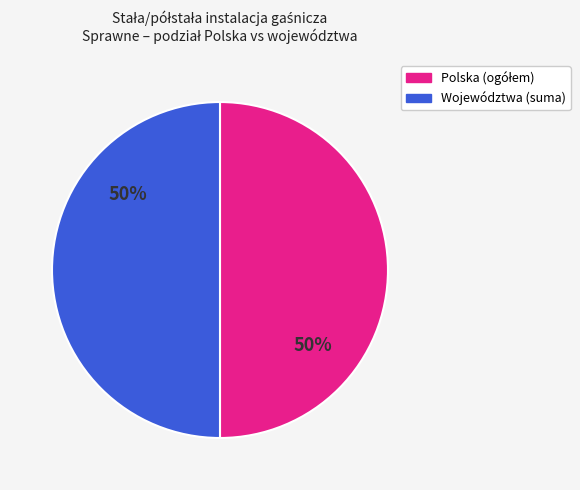

To the nearest percent, what is the average slice percentage?

50%